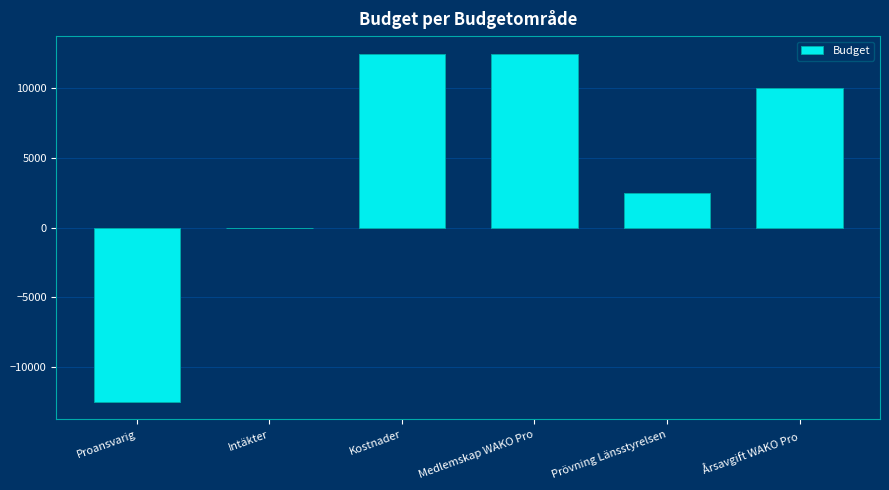

Between Årsavgift WAKO Pro and Prövning Länsstyrelsen, which is larger?

Årsavgift WAKO Pro